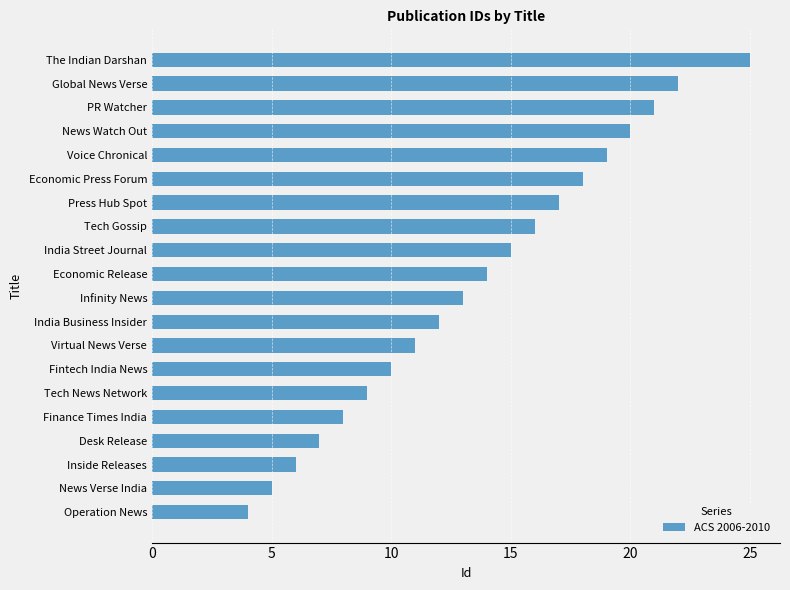

How many values are below 14?

10